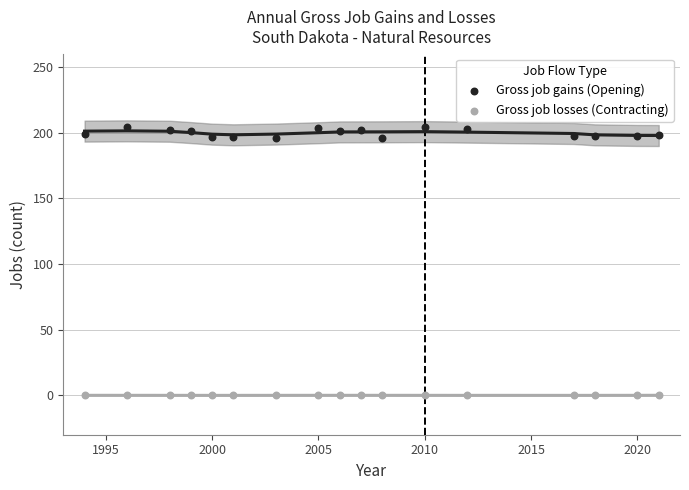

Which series contains the lowest Y value?

Gross job losses (Contracting)